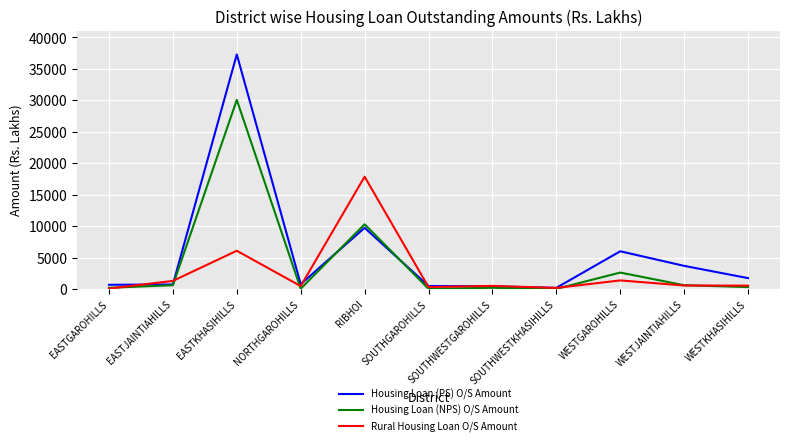

Where is Housing Loan (PS) O/S Amount nearest to the value 18749?

RIBHOI